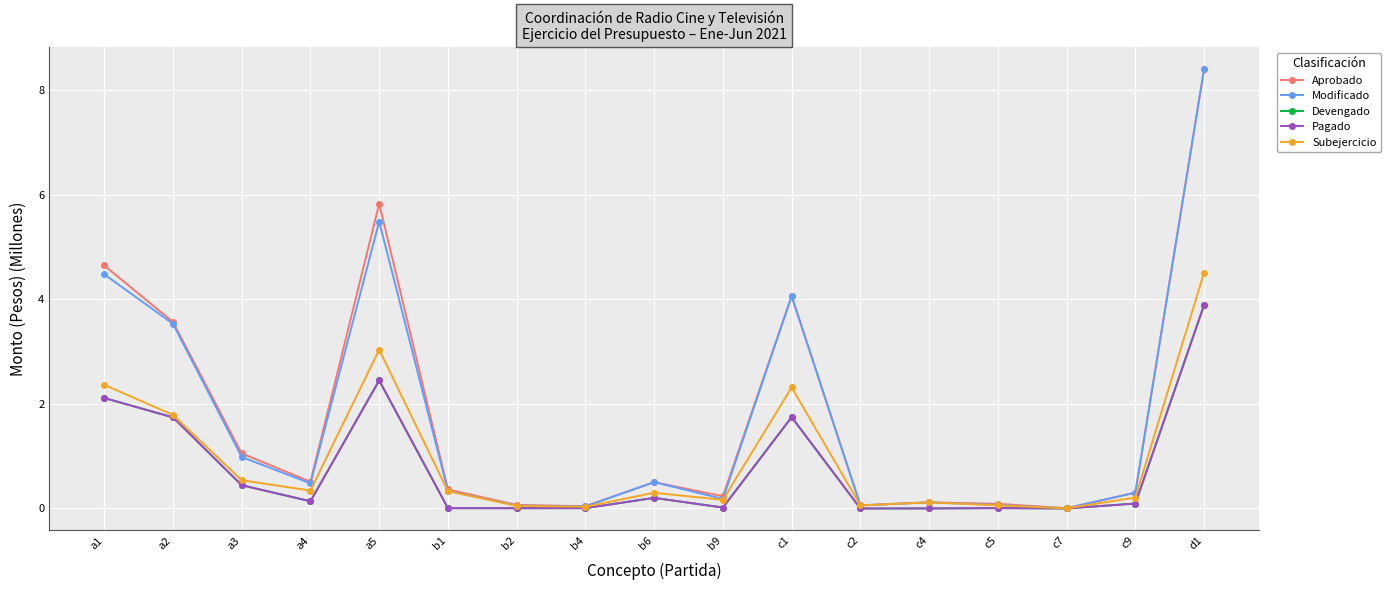

Reading left to right, transcribe all the data shown in this chart.

Aprobado: a1=4.6	a2=3.6	a3=1.1	a4=0.5	a5=5.8	b1=0.4	b2=0.1	b4=0.0	b6=0.5	b9=0.2	c1=4.1	c2=0.1	c4=0.1	c5=0.1	c7=0.0	c9=0.3	d1=8.4
Modificado: a1=4.5	a2=3.5	a3=1.0	a4=0.5	a5=5.5	b1=0.3	b2=0.1	b4=0.0	b6=0.5	b9=0.2	c1=4.1	c2=0.1	c4=0.1	c5=0.1	c7=0.0	c9=0.3	d1=8.4
Devengado: a1=2.1	a2=1.7	a3=0.4	a4=0.1	a5=2.5	b1=0.0	b2=0.0	b4=0.0	b6=0.2	b9=0.0	c1=1.7	c2=0.0	c4=0.0	c5=0.0	c7=0.0	c9=0.1	d1=3.9
Pagado: a1=2.1	a2=1.7	a3=0.4	a4=0.1	a5=2.5	b1=0.0	b2=0.0	b4=0.0	b6=0.2	b9=0.0	c1=1.7	c2=0.0	c4=0.0	c5=0.0	c7=0.0	c9=0.1	d1=3.9
Subejercicio: a1=2.4	a2=1.8	a3=0.5	a4=0.3	a5=3.0	b1=0.3	b2=0.1	b4=0.0	b6=0.3	b9=0.2	c1=2.3	c2=0.1	c4=0.1	c5=0.1	c7=0.0	c9=0.2	d1=4.5